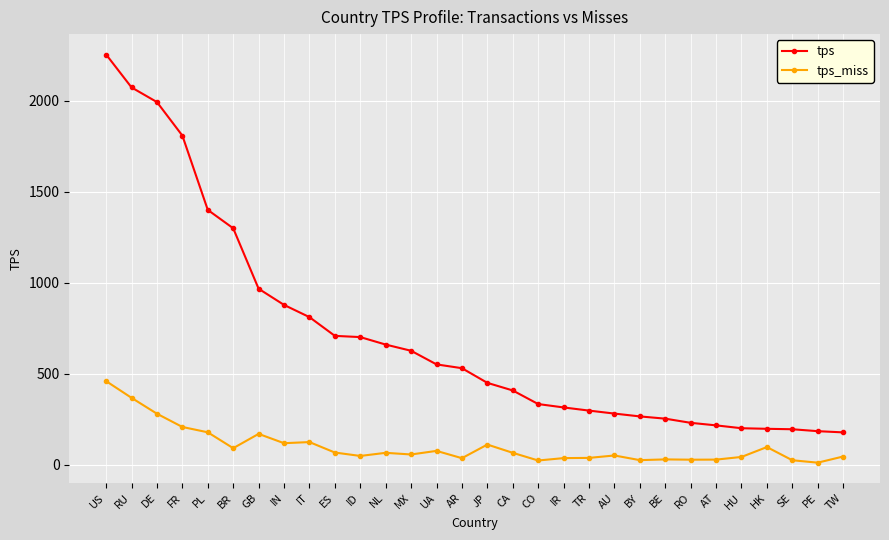

What is the difference between the tps values at AR and TR?

233.0